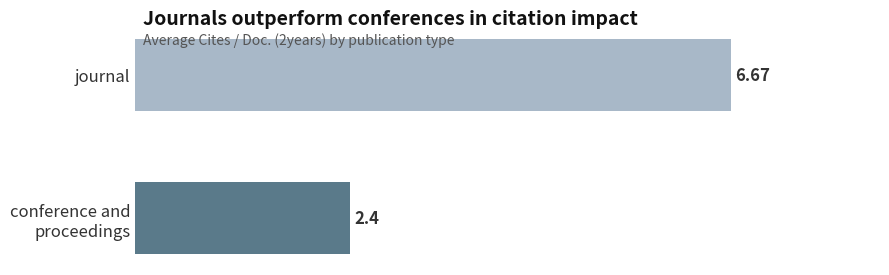

How many data points are above 6?

1